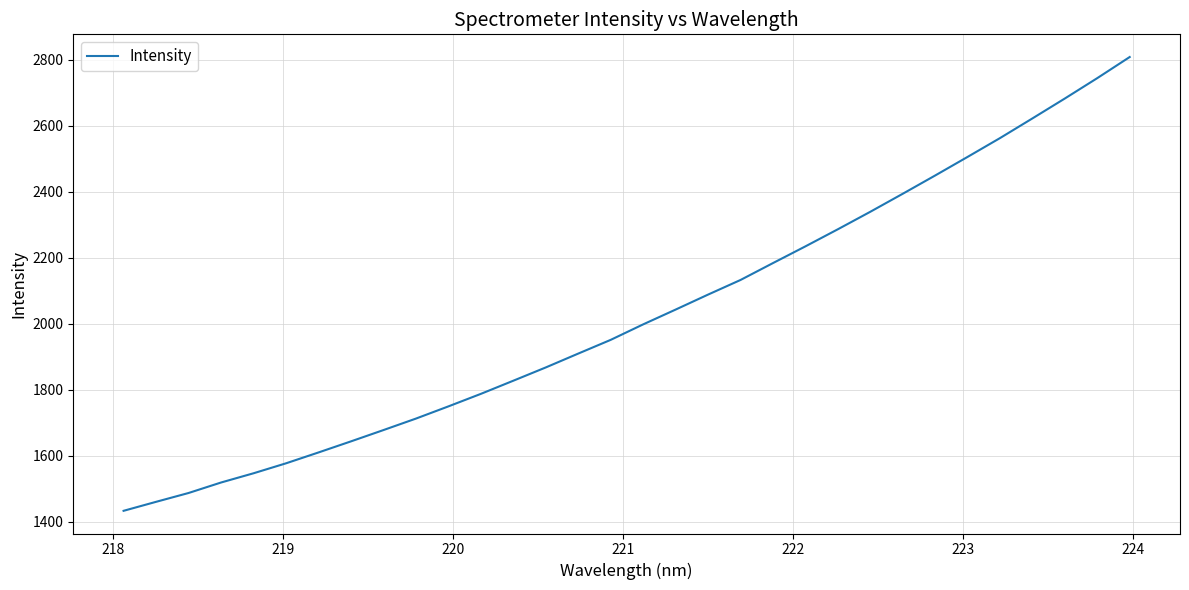

True or false: the data has more than 2 interior local peaks.

False